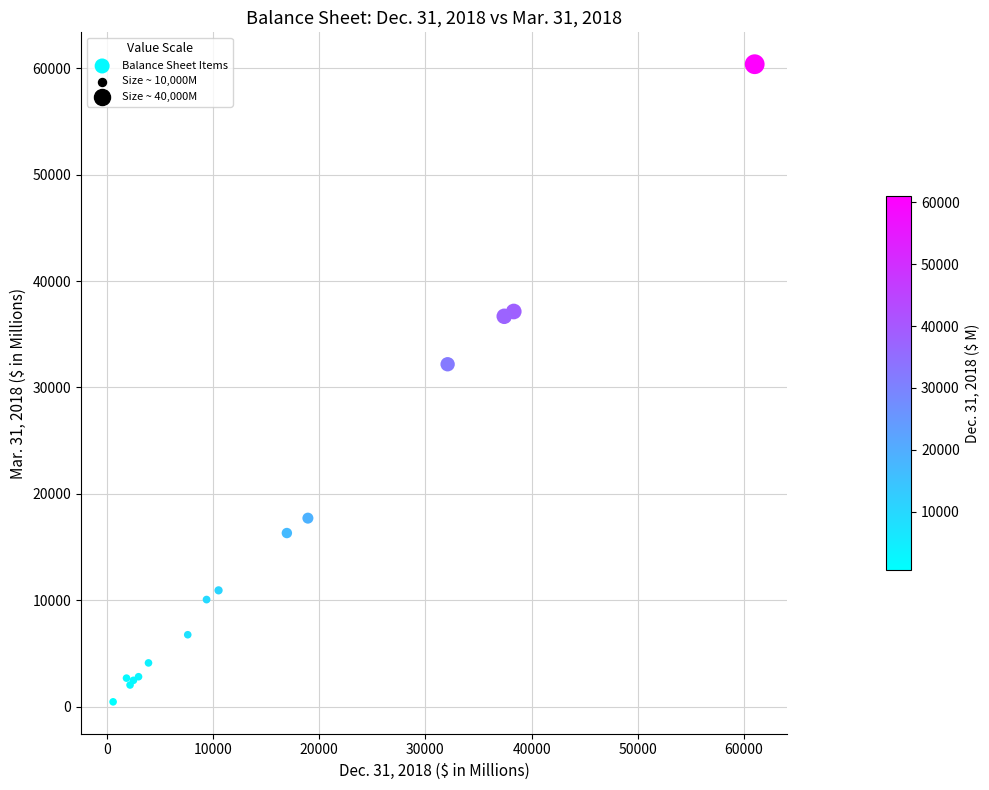

What Y value in the scatter plot is closest to 30412?

32177